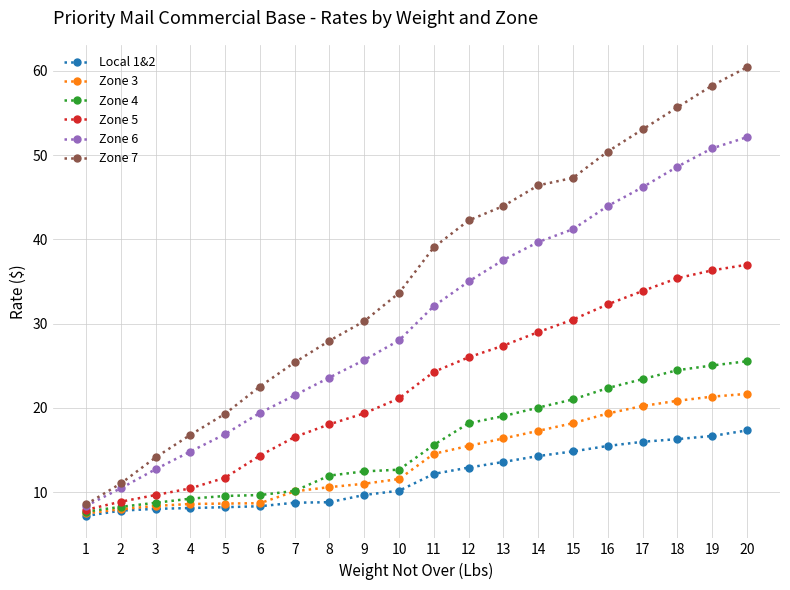

The Zone 6 series shows 18.4 at 12. True or false?

False